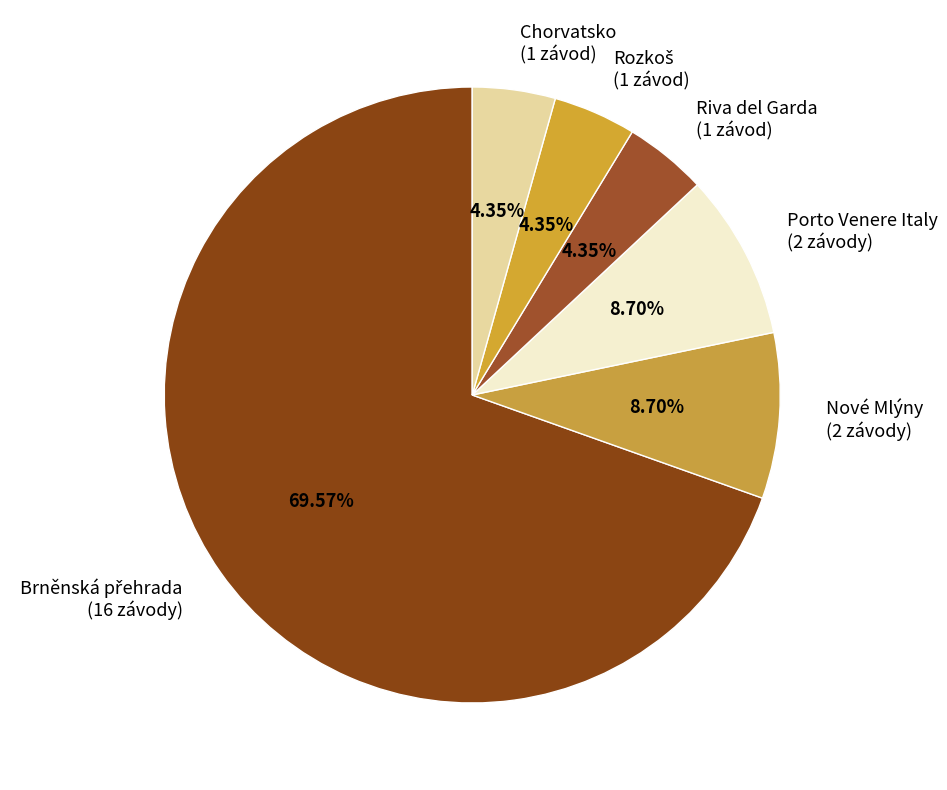

What is the ratio of the value at Porto Venere Italy (2 závody) to the value at Nové Mlýny (2 závody)?

1.0